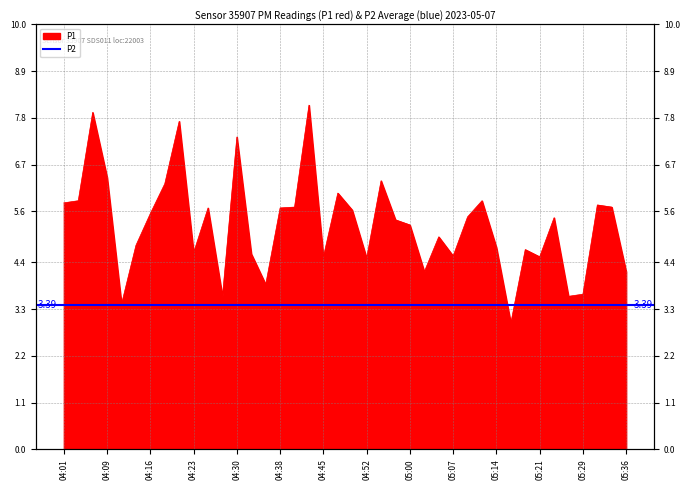

At which category does the chart reach its minimum across all series?

05:17